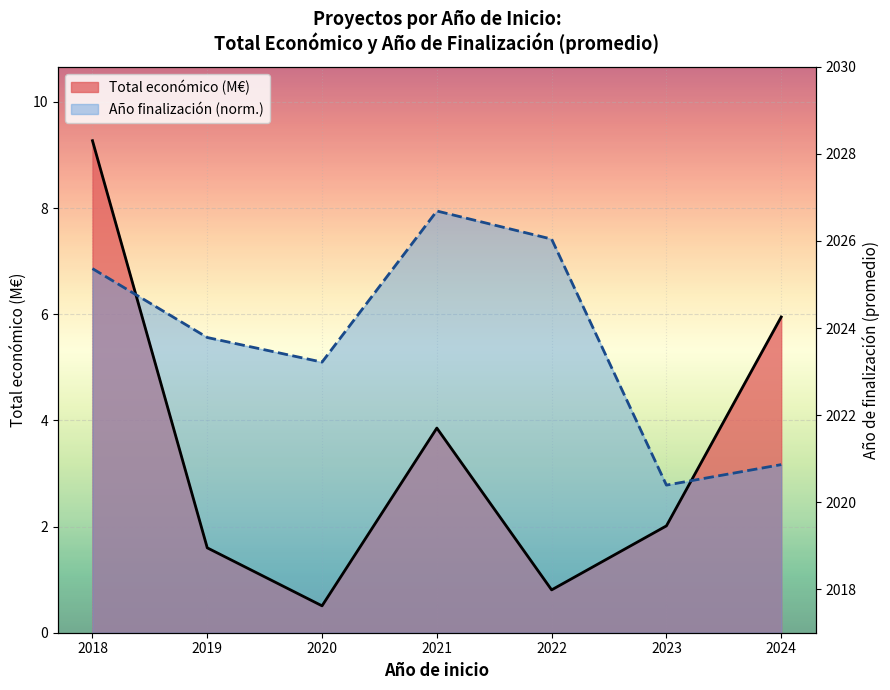

At which category is the sum across all series the highest?

2018